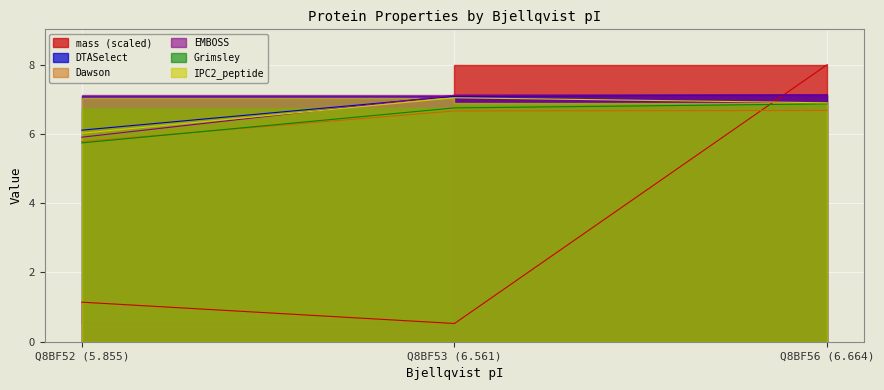

Between Q8BF52 (5.855) and Q8BF53 (6.561), which is larger?

Q8BF52 (5.855)